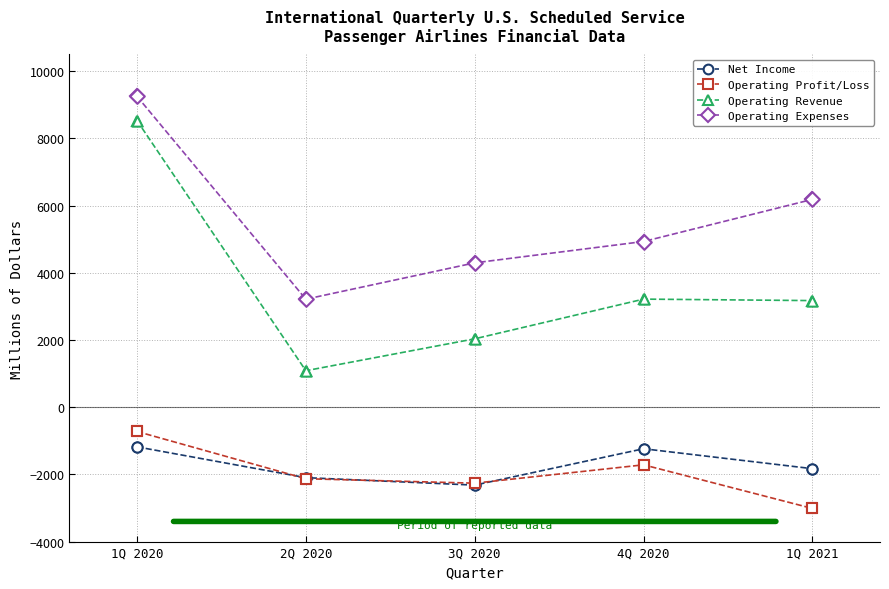

Which series has the largest total across all categories?

Operating Expenses